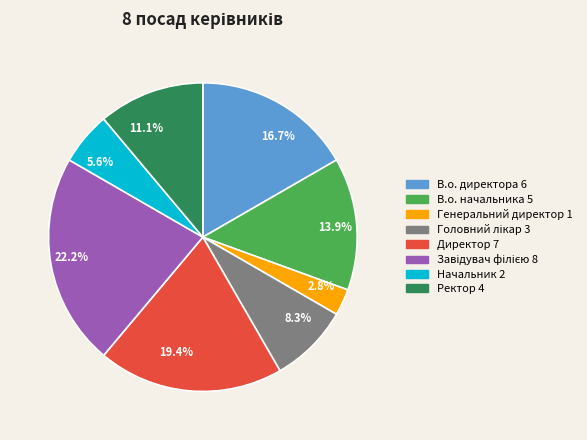

The В.о. начальника slice represents 6% of the pie. True or false?

False